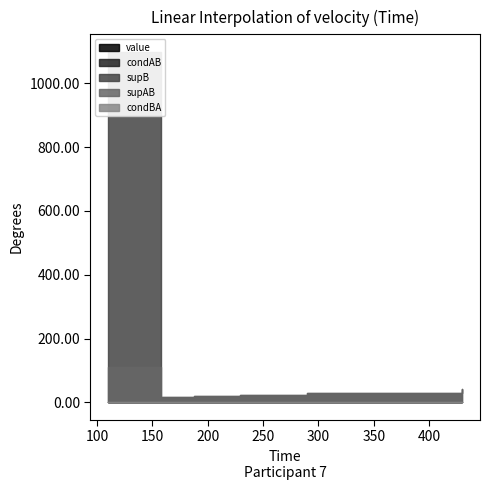

True or false: supB has more than 1 interior local peaks.

True